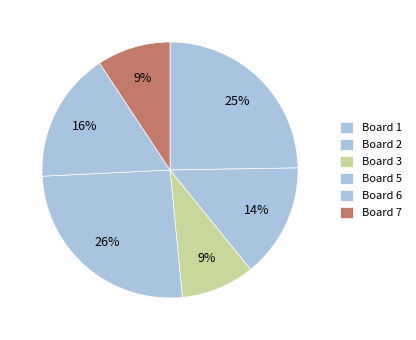

What percentage is NOT represented by Board 7?

90.7%